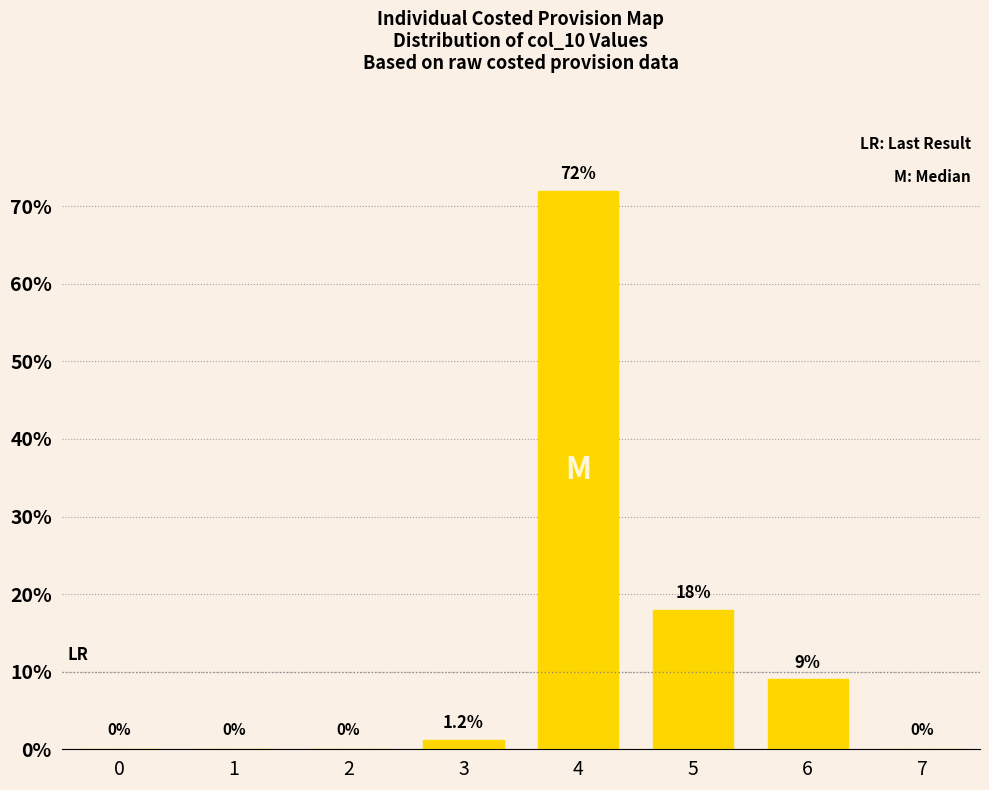

Reading left to right, extract all data points from this chart.

0=0.0	1=0.0	2=0.0	3=1.2	4=72.0	5=18.0	6=9.0	7=0.0